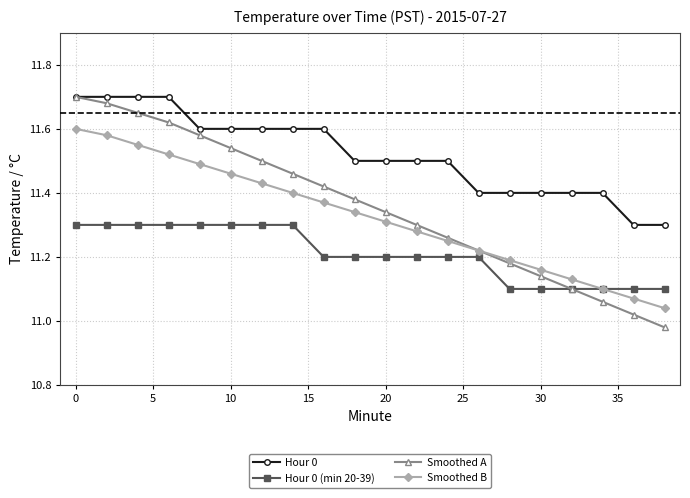

Count the Hour 0 (min 20-39) values in the range 11 to 12.

20